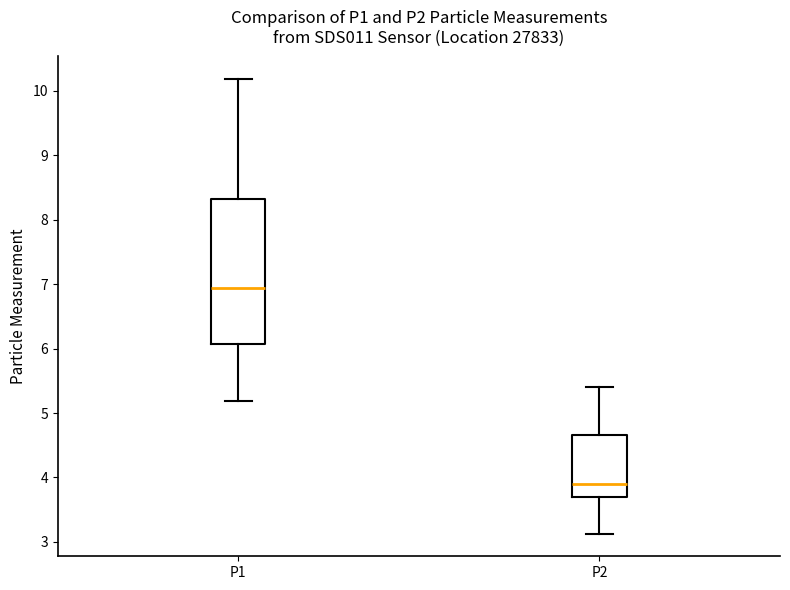

Reading left to right, transcribe this box plot: for each box, give where its median line is, the range the box spans, and where its two whiskers end, as read against the y-axis. The values are not printed on the chart, so give them approximately, as read against the axis.

P1: median 6.9, box 6.1 to 8.3, whiskers 5.2 to 10.2
P2: median 3.9, box 3.7 to 4.7, whiskers 3.1 to 5.4